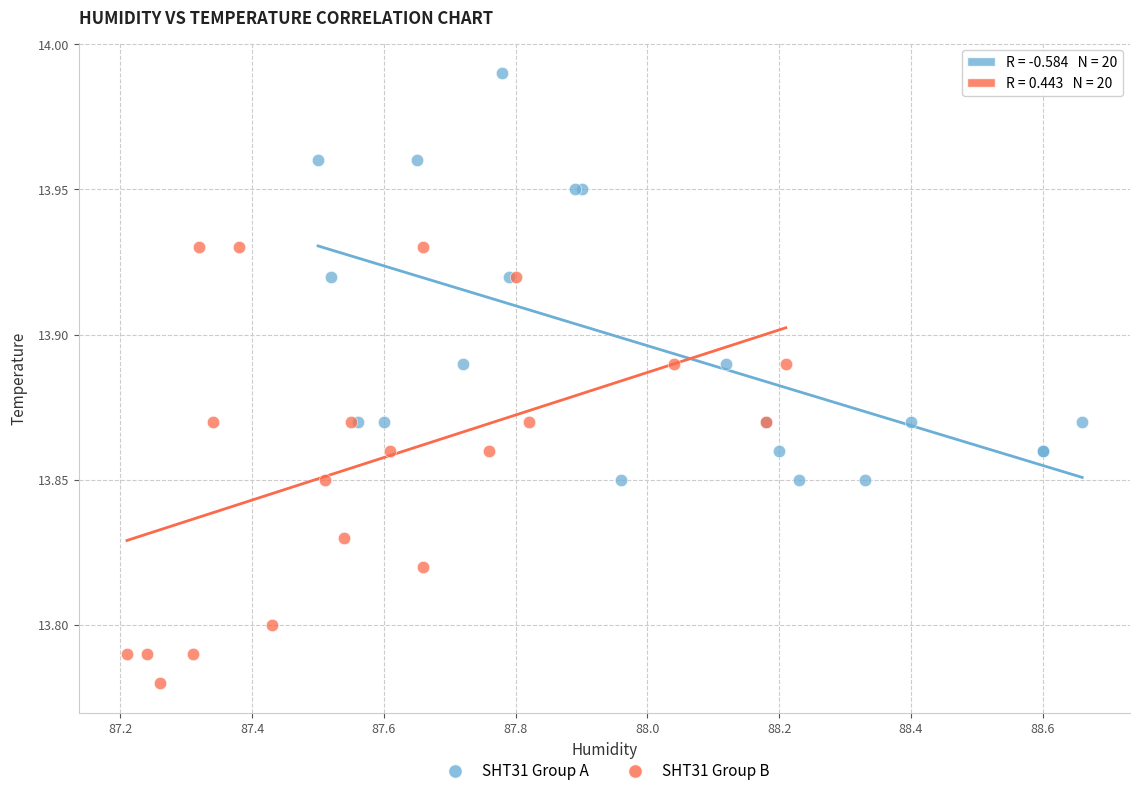

What are all the series names shown in the legend?

SHT31 Group A, SHT31 Group B